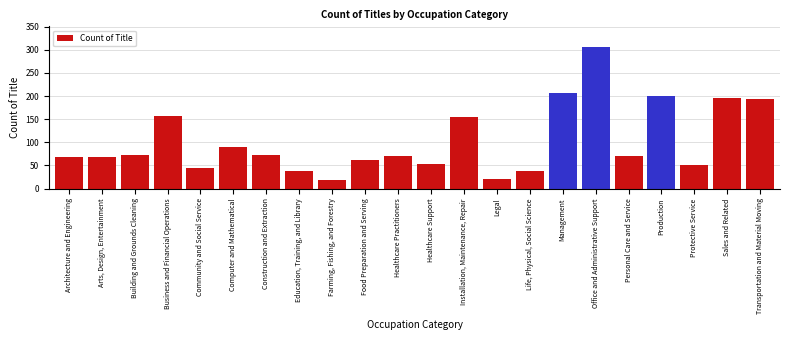

What is the minimum value shown in the chart?

19